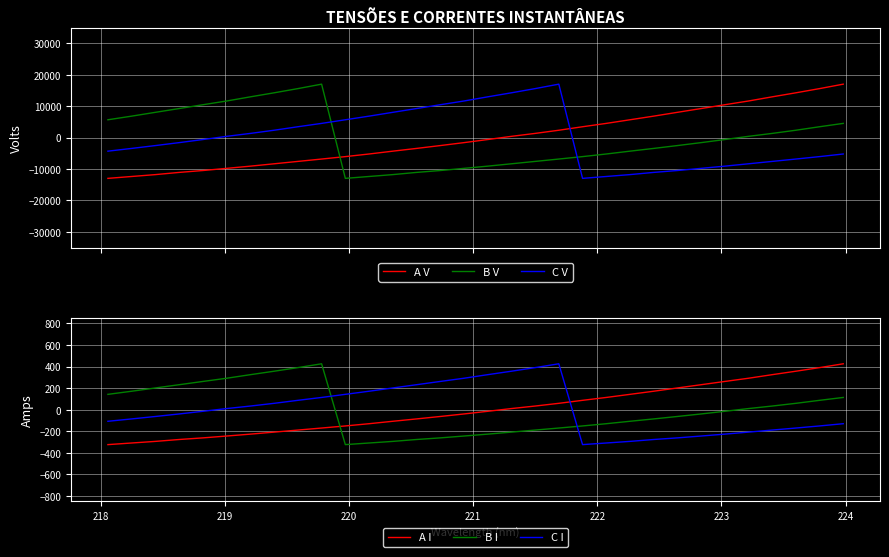

What is the difference between the maximum and minimum values in the C I series?

750.0